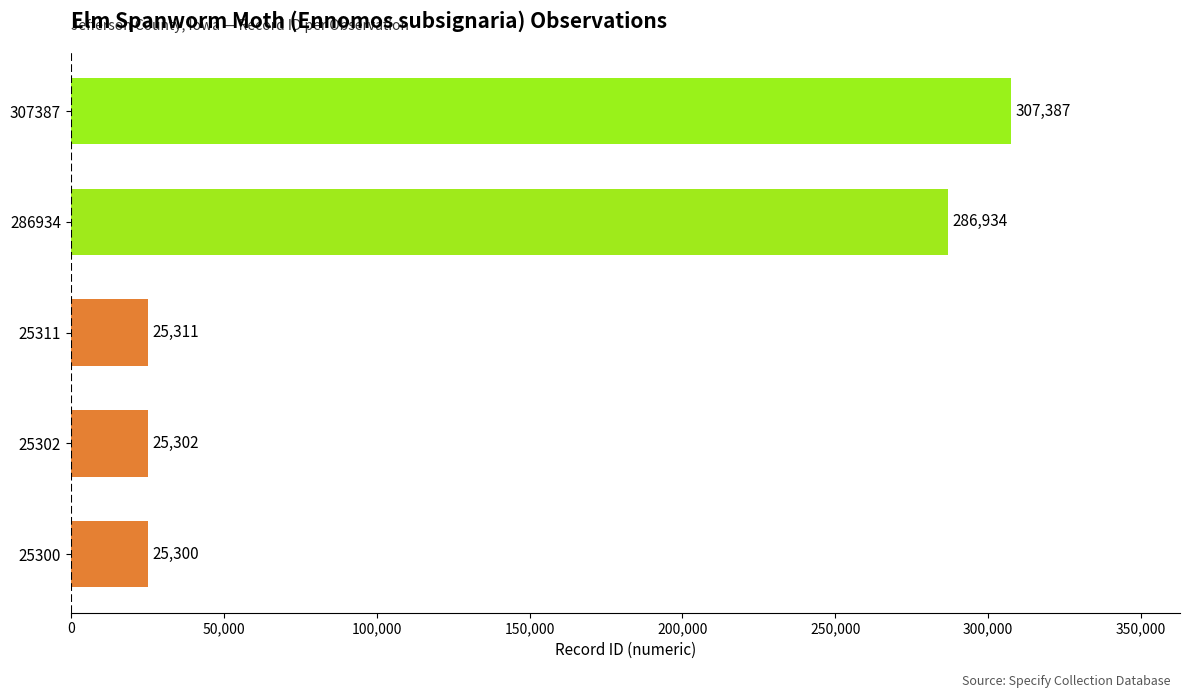

Is it true that the value at 25302 is 7640?

False